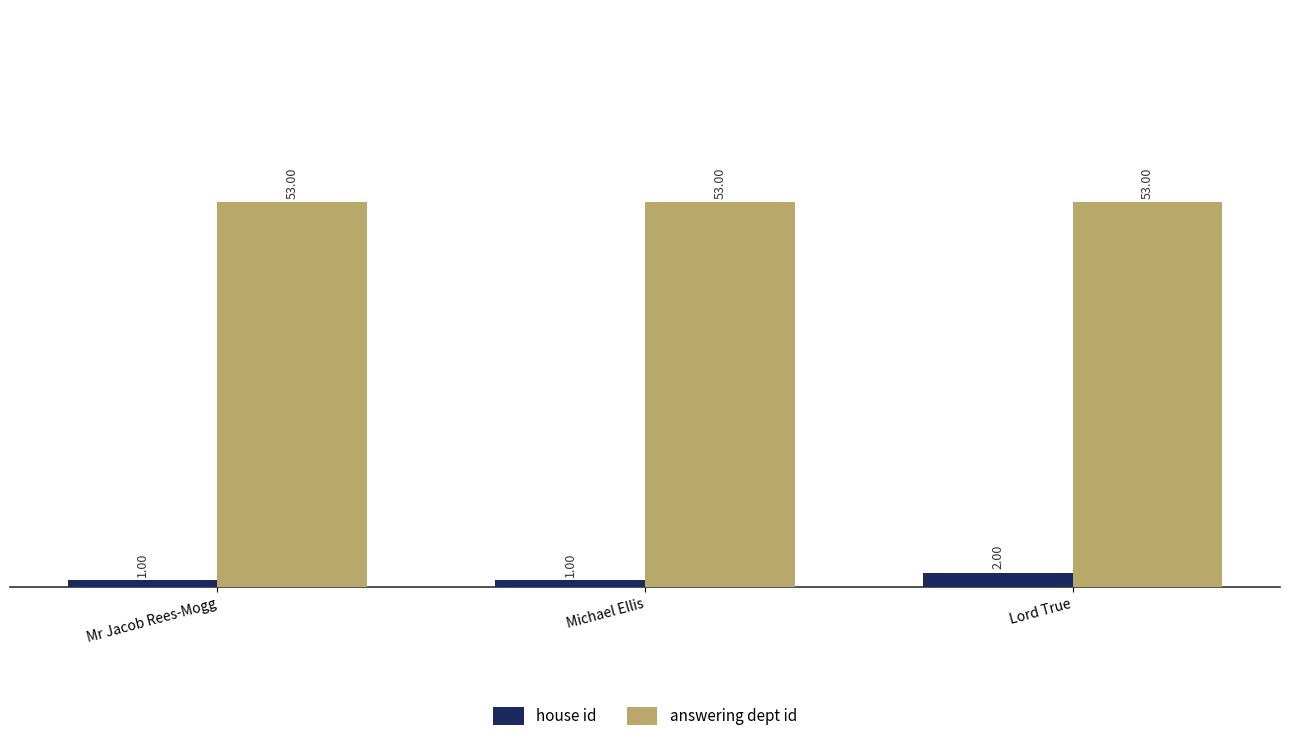

What is the difference between the house id values at Michael Ellis and Lord True?

1